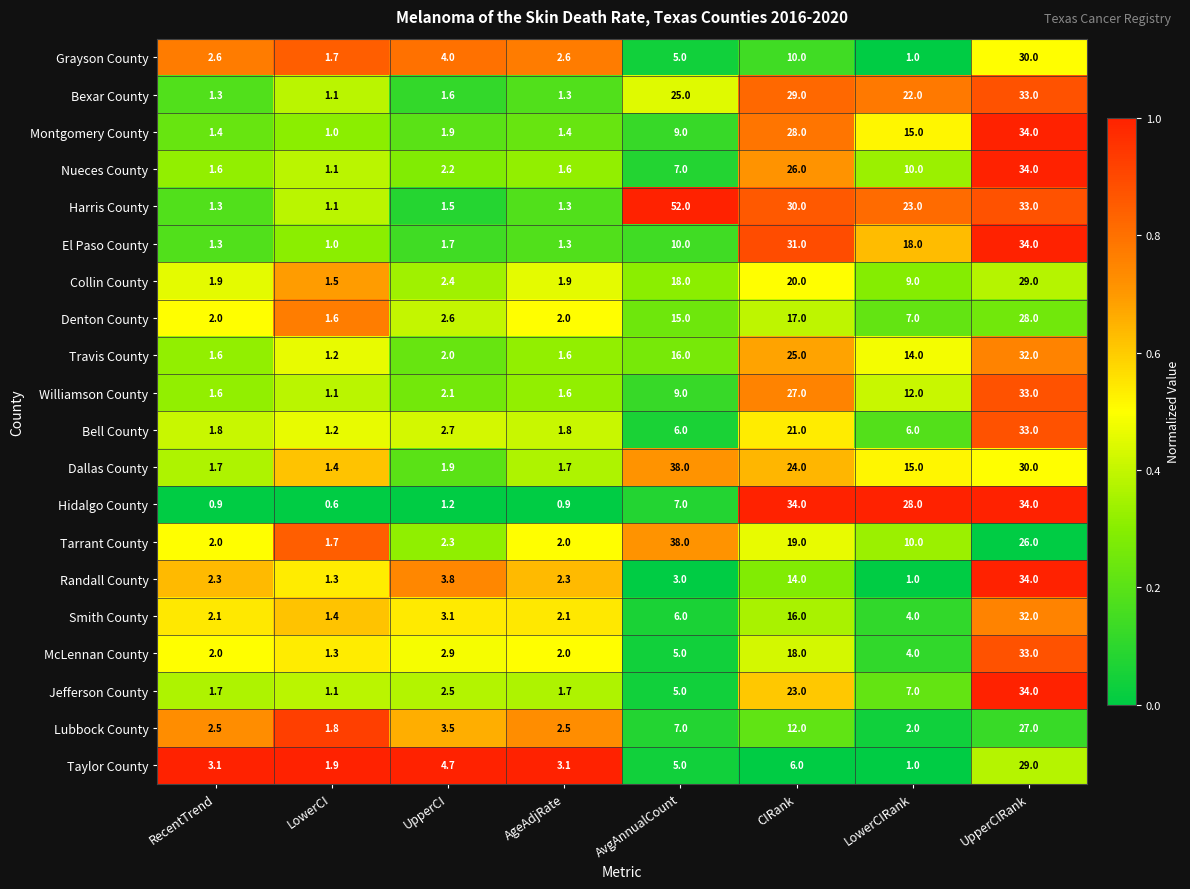

The Montgomery County series shows 1.4 at RecentTrend. True or false?

True